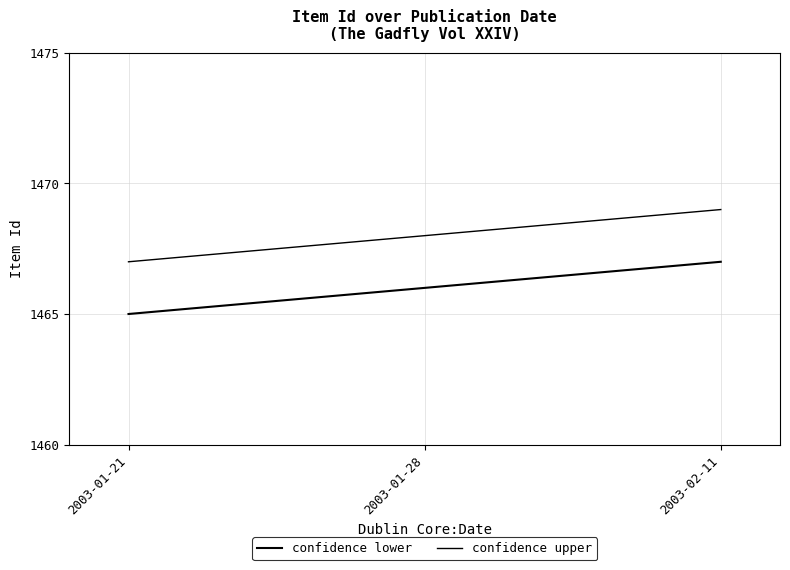

What position from the right is 2003-01-21?

3